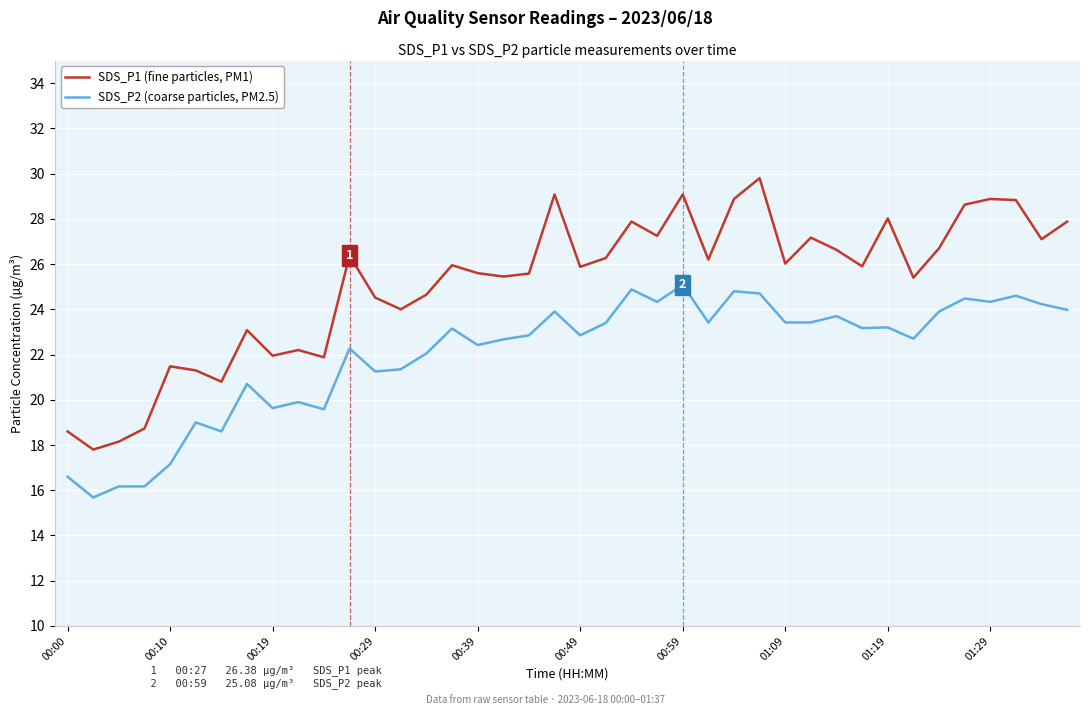

True or false: SDS_P2 (coarse particles, PM2.5) and SDS_P1 (fine particles, PM1) cross at least once.

False